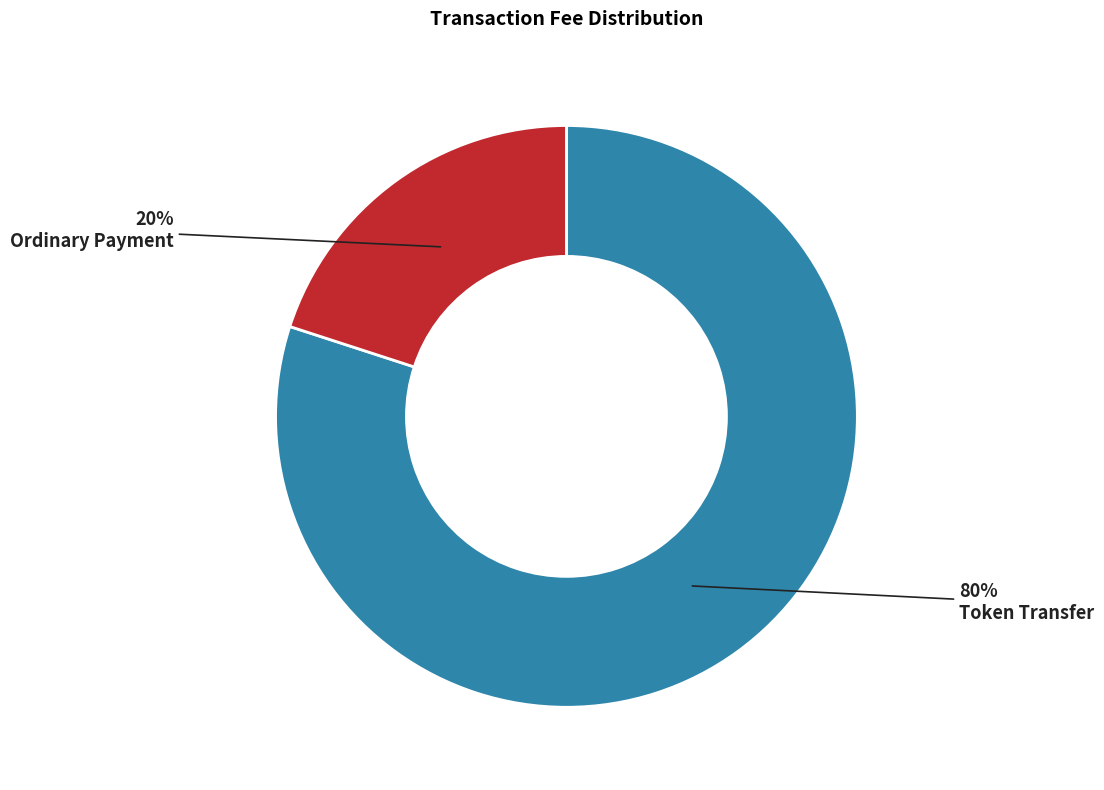

Do Ordinary Payment and Token Transfer together represent more than half of the pie?

Yes